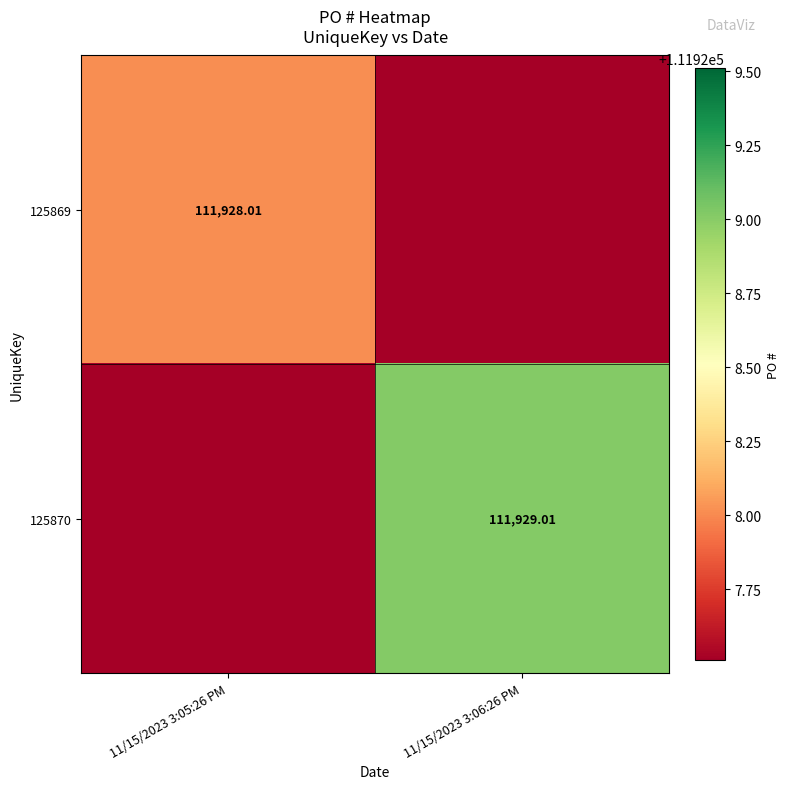

Is the value of 125870 at 11/15/2023 3:06:26 PM greater than the value of 125869 at 11/15/2023 3:05:26 PM?

Yes